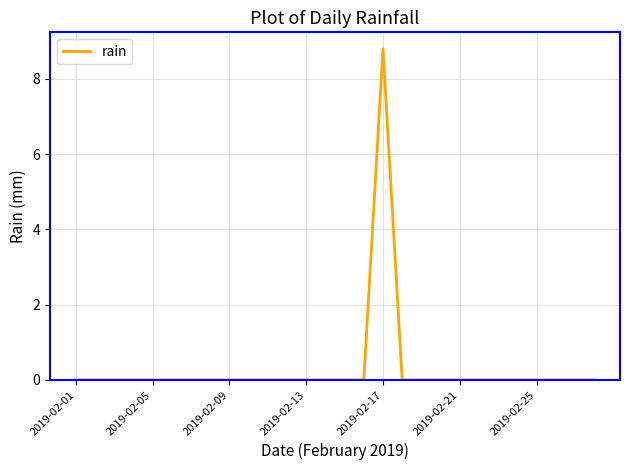

How many lines are shown in the chart?

1